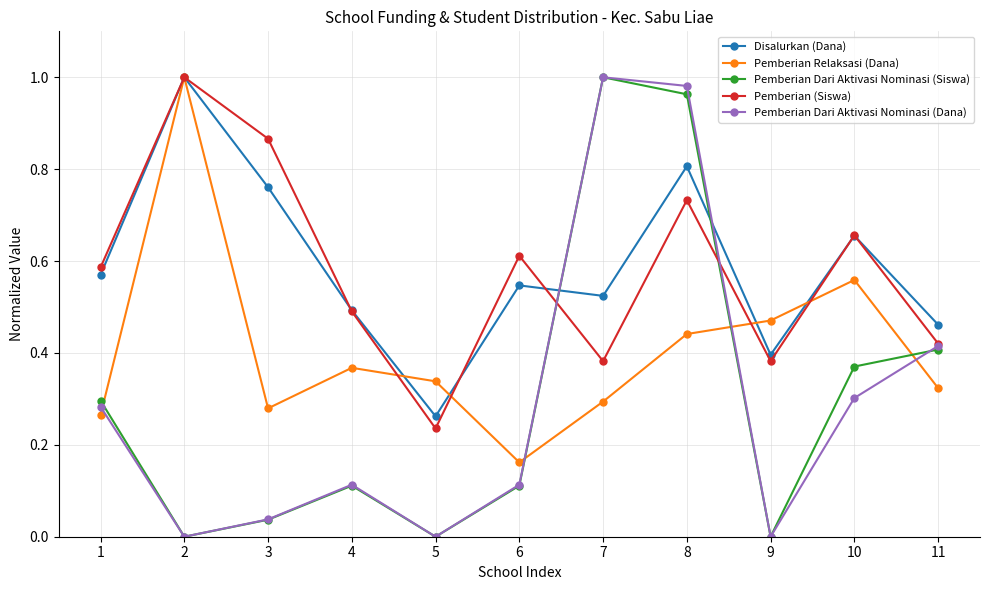

At which category is the sum across all series the highest?

8